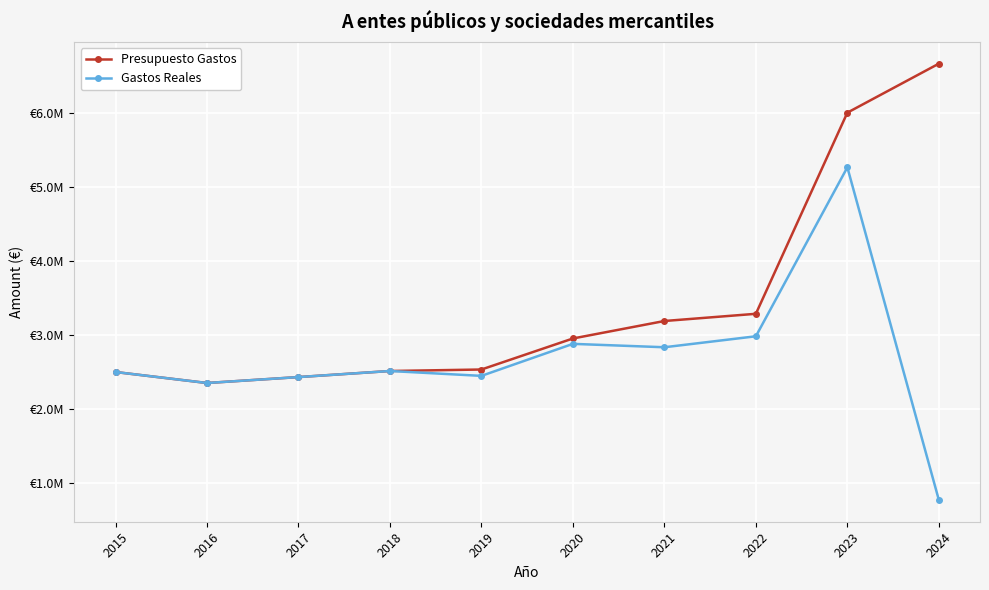

Reading right to left, list all the values displayed in this chart.

Presupuesto Gastos: 2024=6660774.0	2023=5999447.8	2022=3284078.7	2021=3186898.4	2020=2950902.3	2019=2532055.3	2018=2511892.8	2017=2429888.2	2016=2349888.2	2015=2498197.0
Gastos Reales: 2024=771639.8	2023=5261385.6	2022=2980640.4	2021=2832534.4	2020=2878296.4	2019=2446288.3	2018=2511892.8	2017=2429888.2	2016=2349888.2	2015=2498197.0